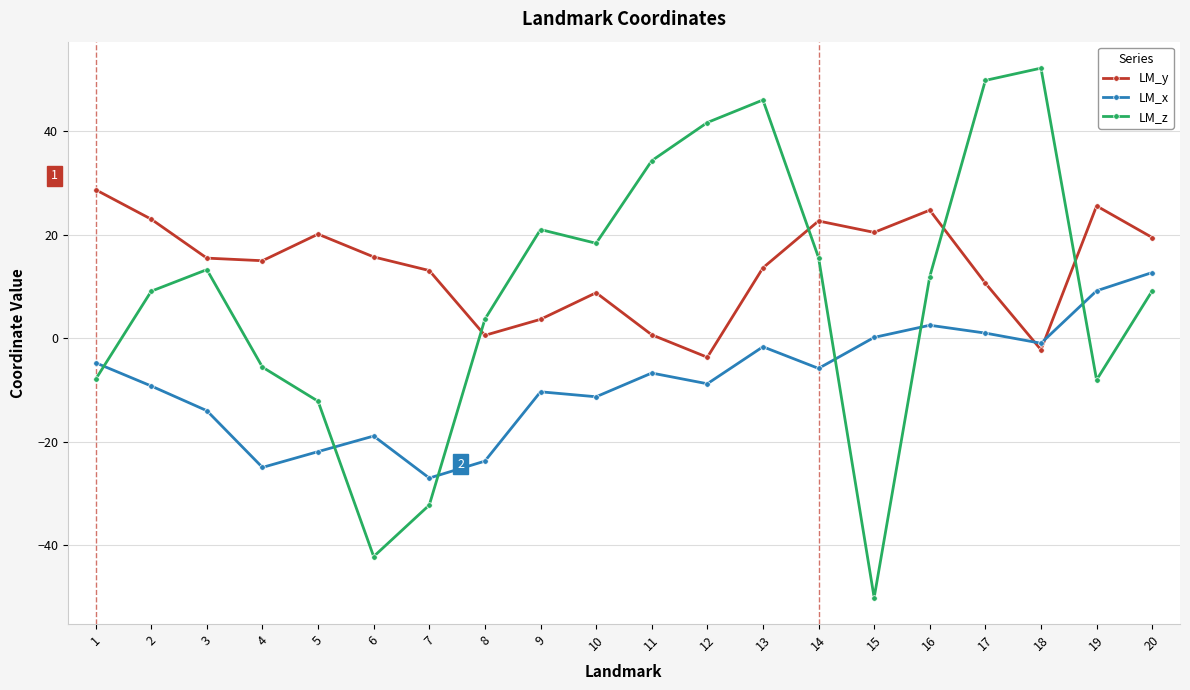

What is the minimum value shown in the chart?

-50.1